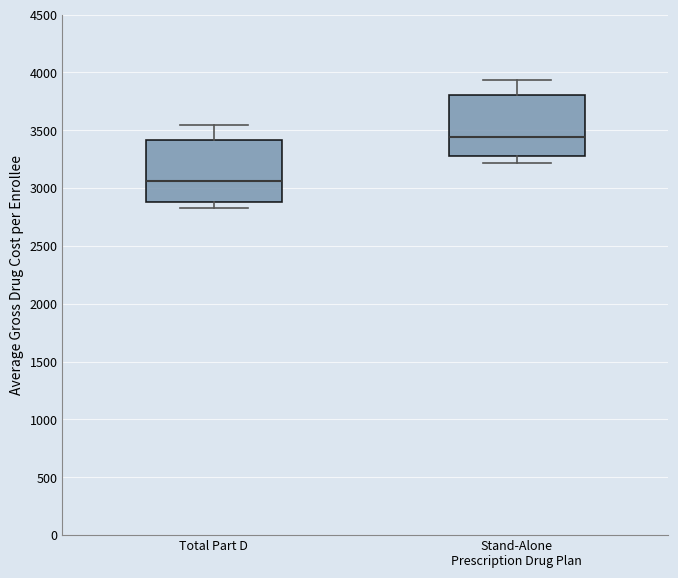

Where does the lower whisker of the box for Stand-Alone Prescription Drug Plan end on the y-axis? The values are not printed on the chart, so give them approximately, as read against the axis.

3200